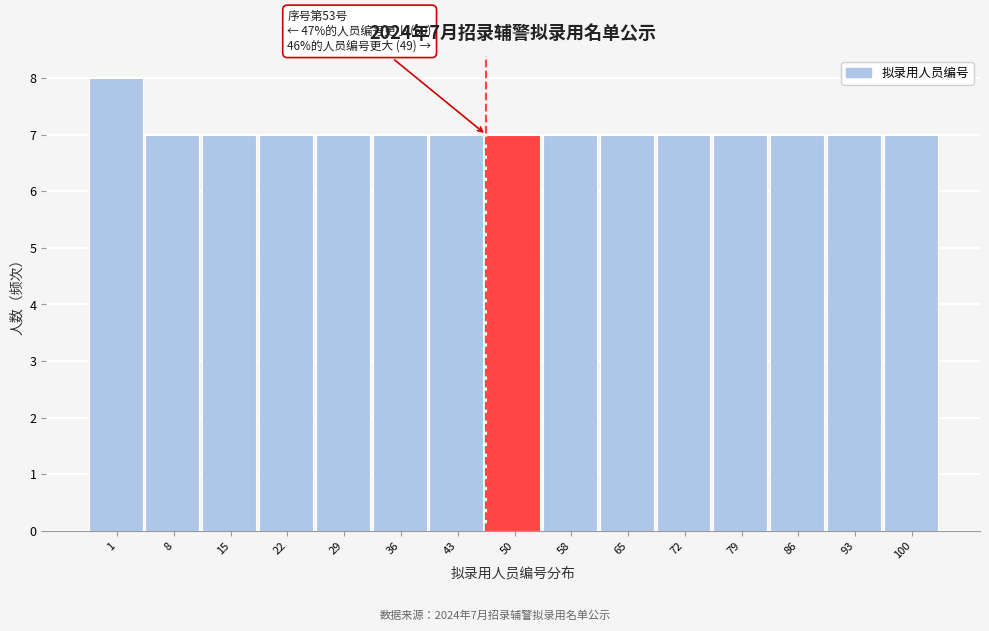

Reading left to right, list all the values displayed in this chart.

1=8	8=7	15=7	22=7	29=7	36=7	43=7	50=7	58=7	65=7	72=7	79=7	86=7	93=7	100=7